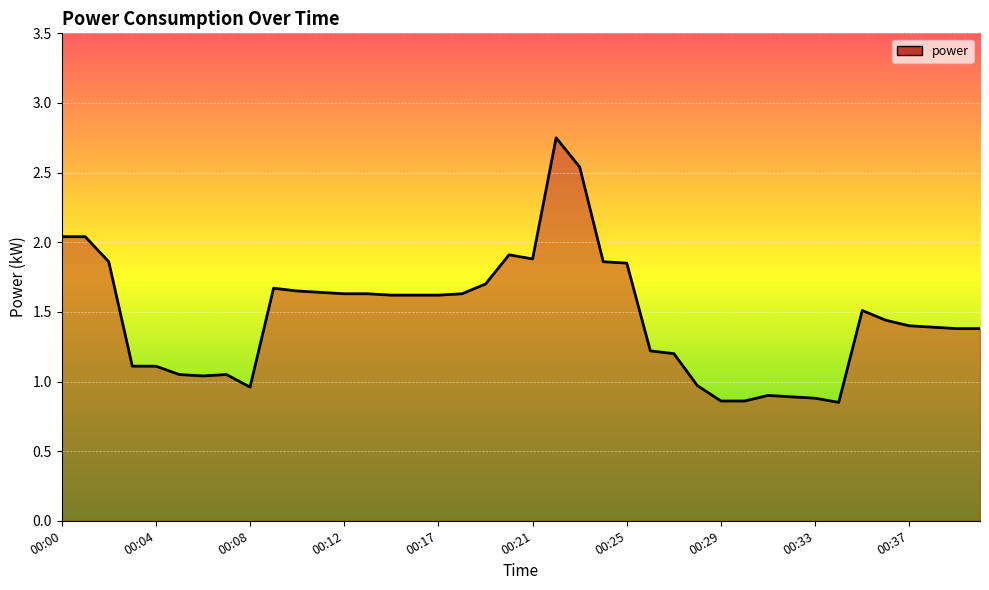

What is the minimum value shown in the chart?

0.8